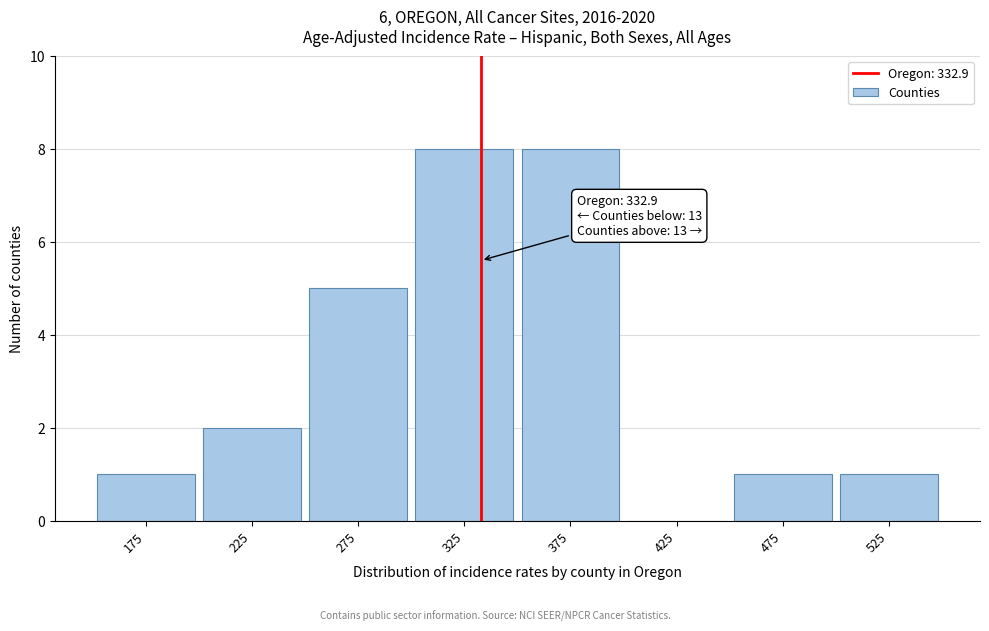

Reading right to left, what are all the values shown in this chart?

525=1	475=1	425=0	375=8	325=8	275=5	225=2	175=1